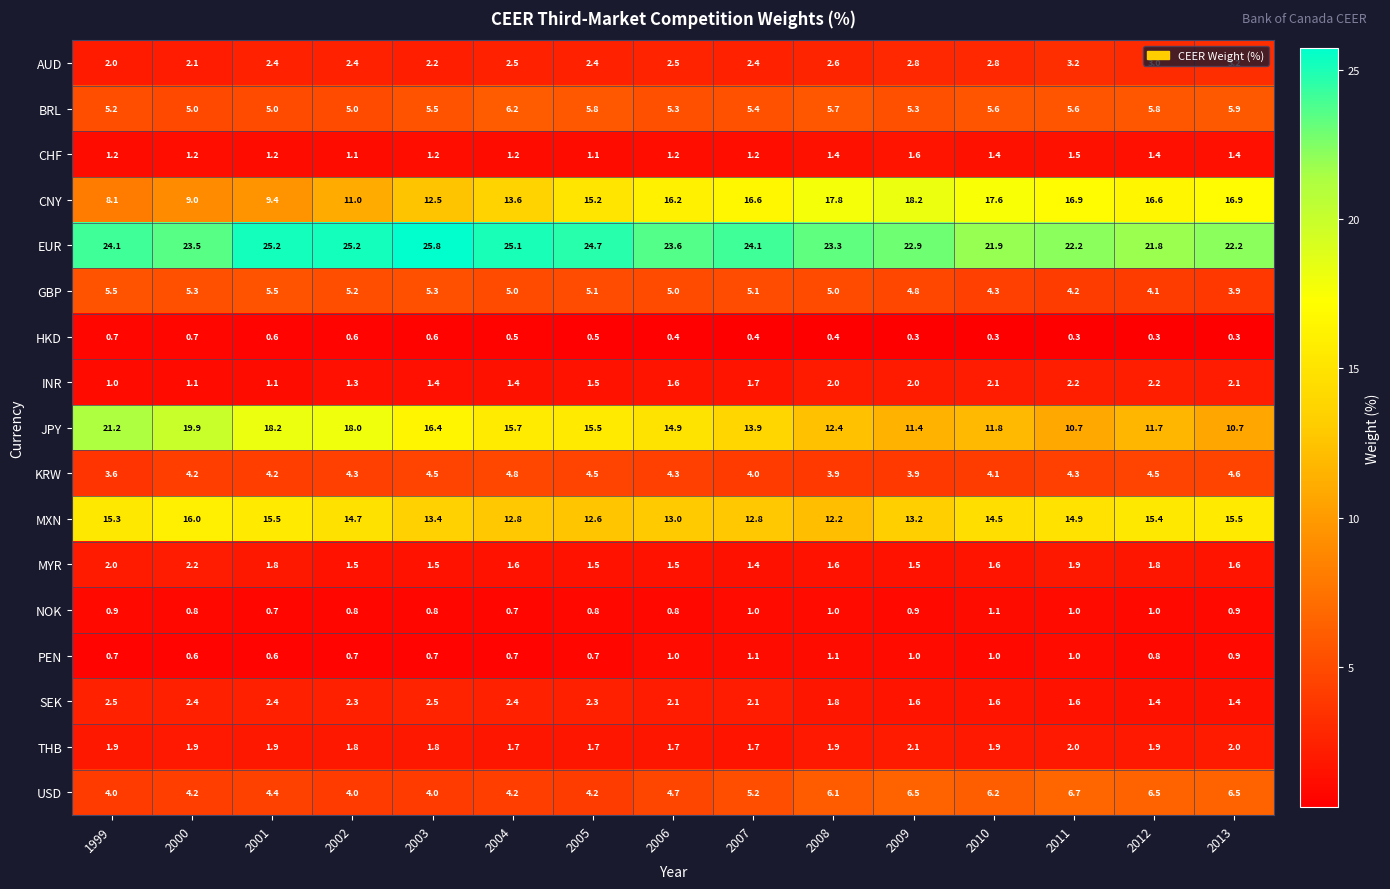

At 2002, list the series in order from smallest to largest.

HKD, PEN, NOK, CHF, INR, MYR, THB, SEK, AUD, USD, KRW, BRL, GBP, CNY, MXN, JPY, EUR